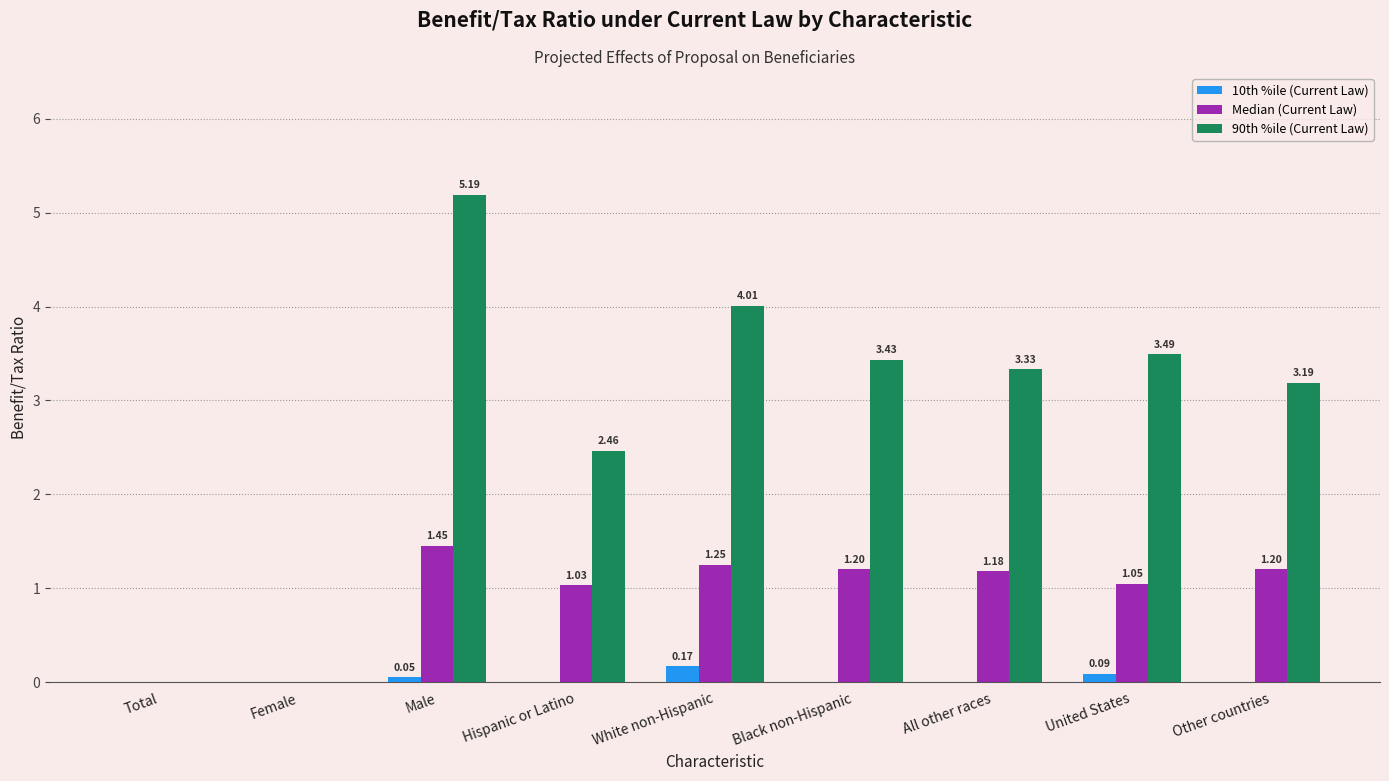

Which series changed the most between Male and United States?

90th %ile (Current Law)